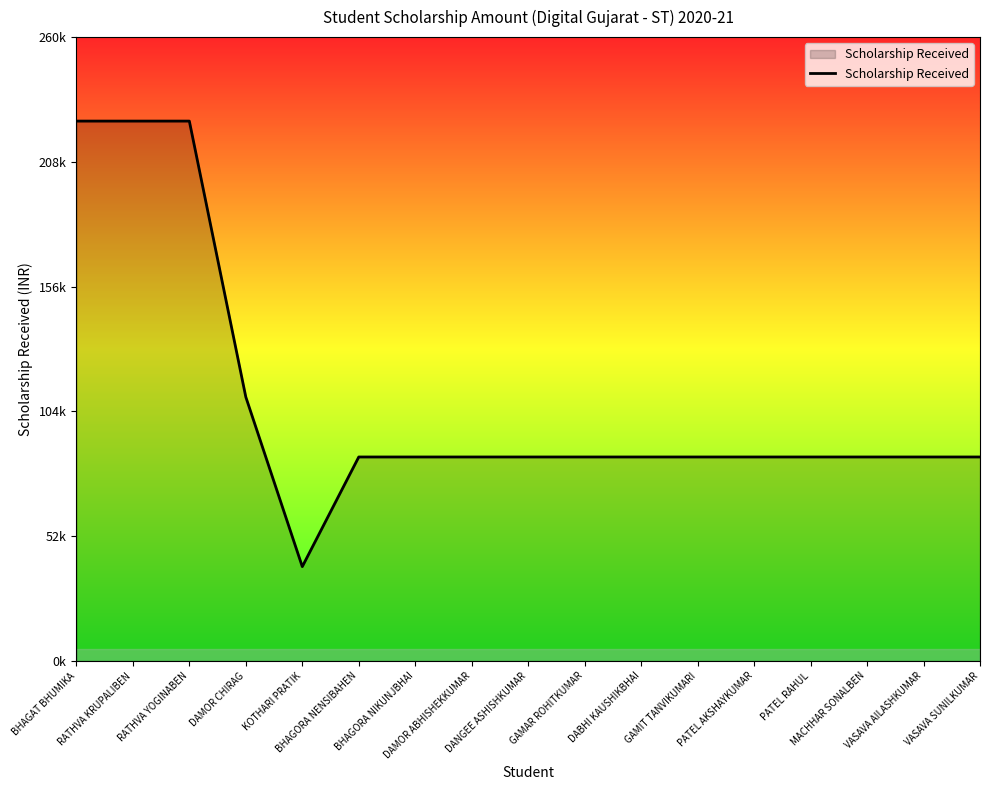

Is this an area chart (filled region under the line)?

Yes